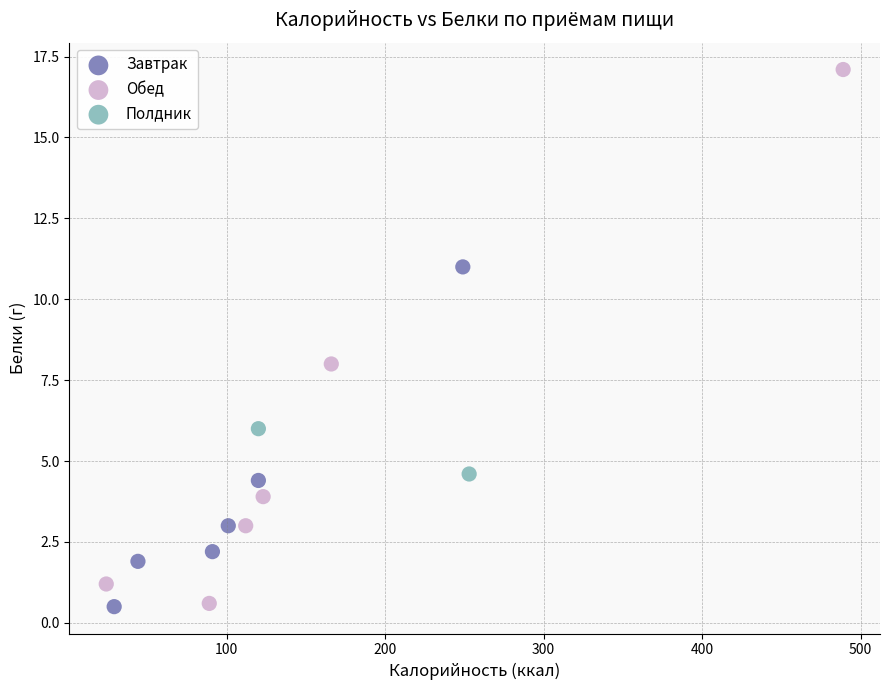

Which series has the widest spread of Y values?

Обед